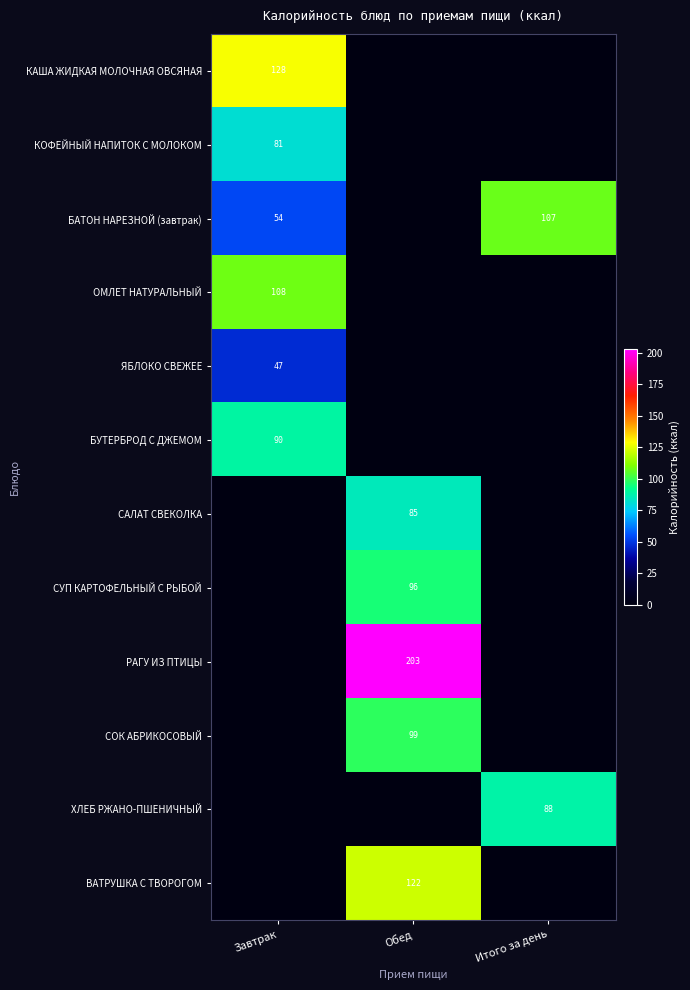

The БАТОН НАРЕЗНОЙ (завтрак) series shows 77 at Завтрак. True or false?

False